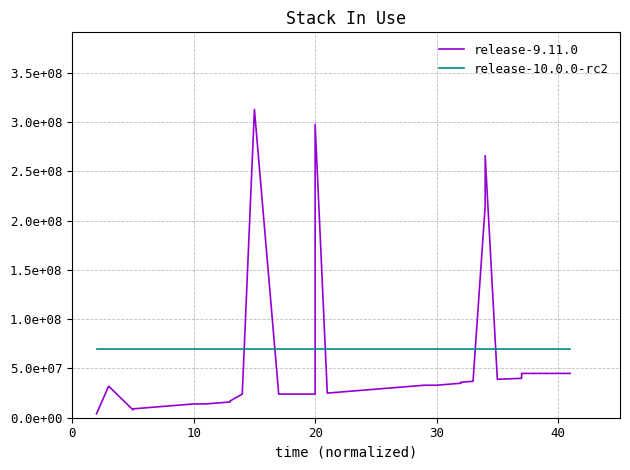

Which series changed the most between 16 and 29?

release-9.11.0